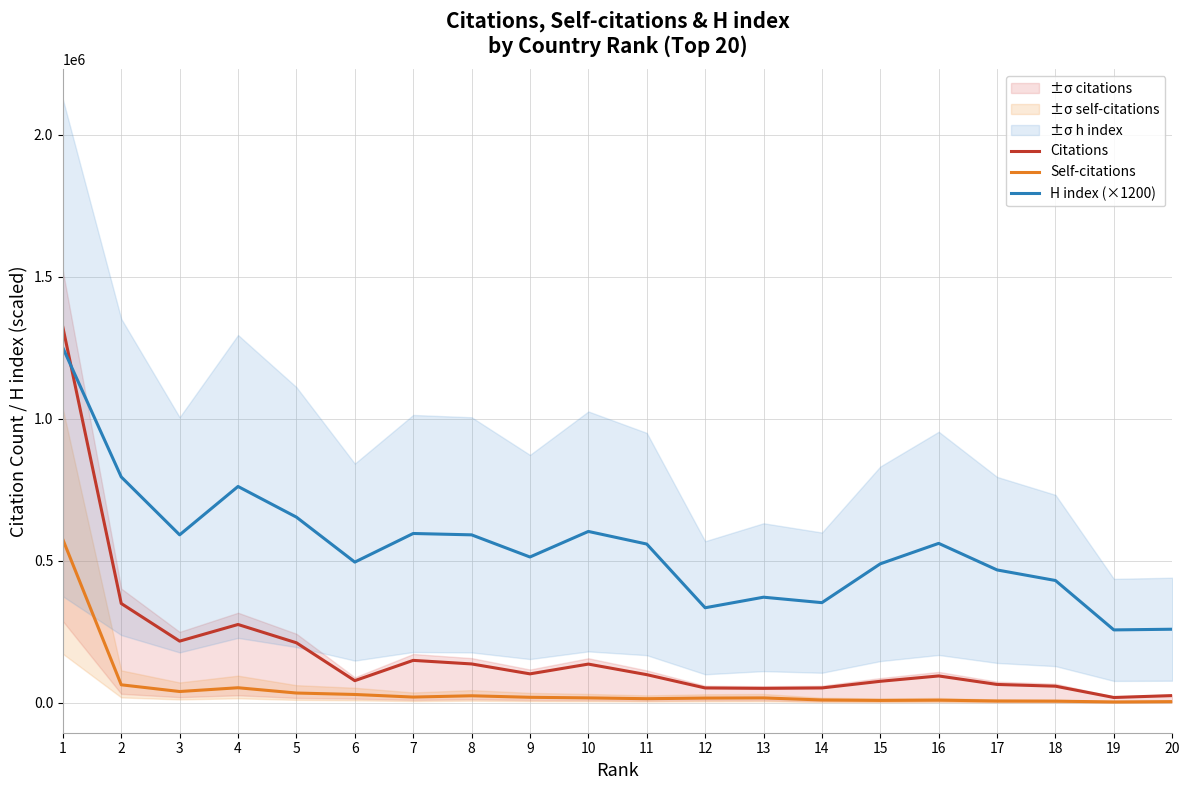

List the labels in order of Citations value, largest first.

1, 2, 4, 3, 5, 7, 8, 10, 9, 11, 16, 6, 15, 17, 18, 14, 12, 13, 20, 19